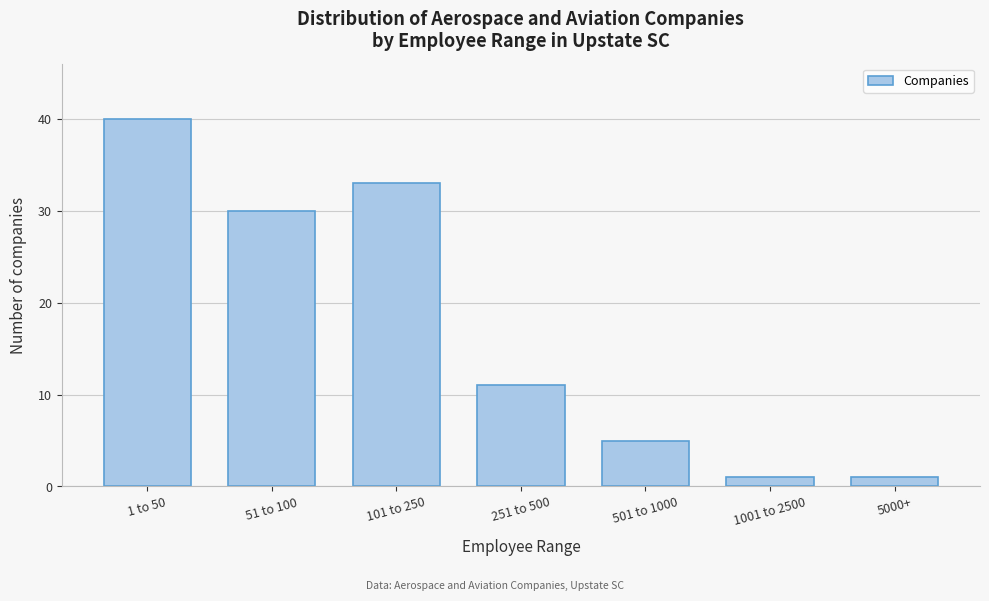

Reading left to right, transcribe all the data shown in this chart.

40	30	33	11	5	1	1